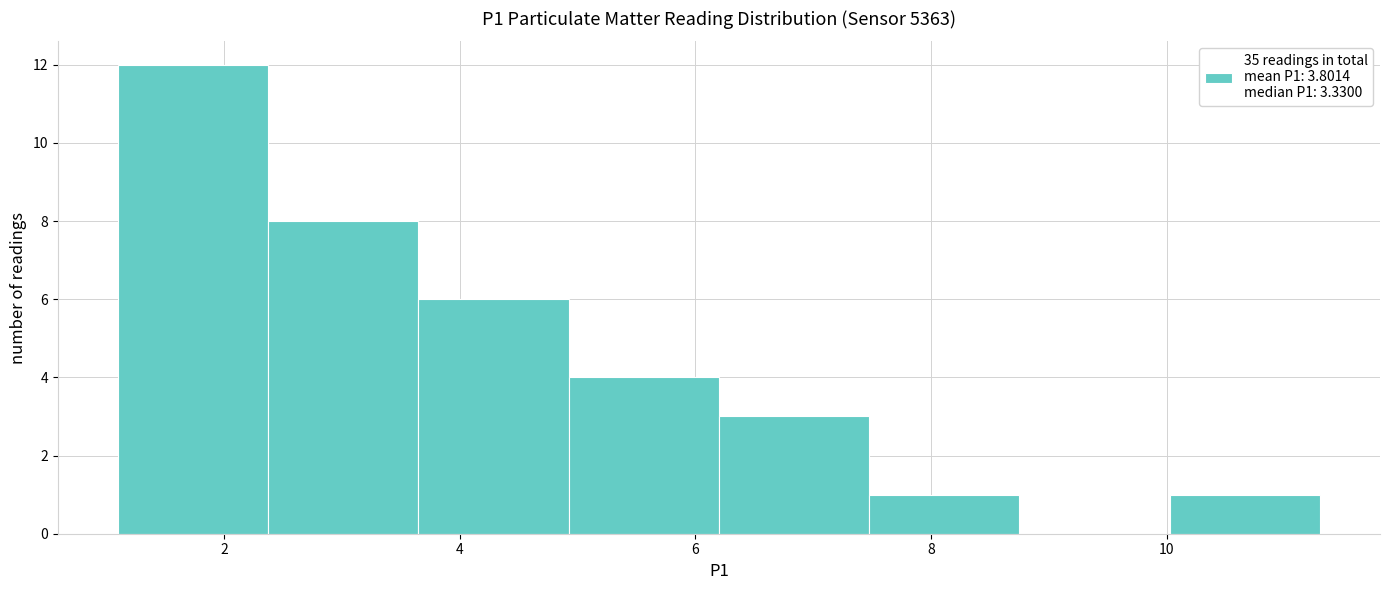

Reading left to right, list every bar in this chart as the range it spans on the x-axis followed by its height. Neither the bar edges nor the heights are printed on the chart, so give them approximately, as read against the axes.

1.2 to 2.4: 12
2.4 to 3.6: 8
3.6 to 5.0: 6
5.0 to 6.2: 4
6.2 to 7.4: 3
7.4 to 8.8: 1
8.8 to 10.0: 0
10.0 to 11.4: 1